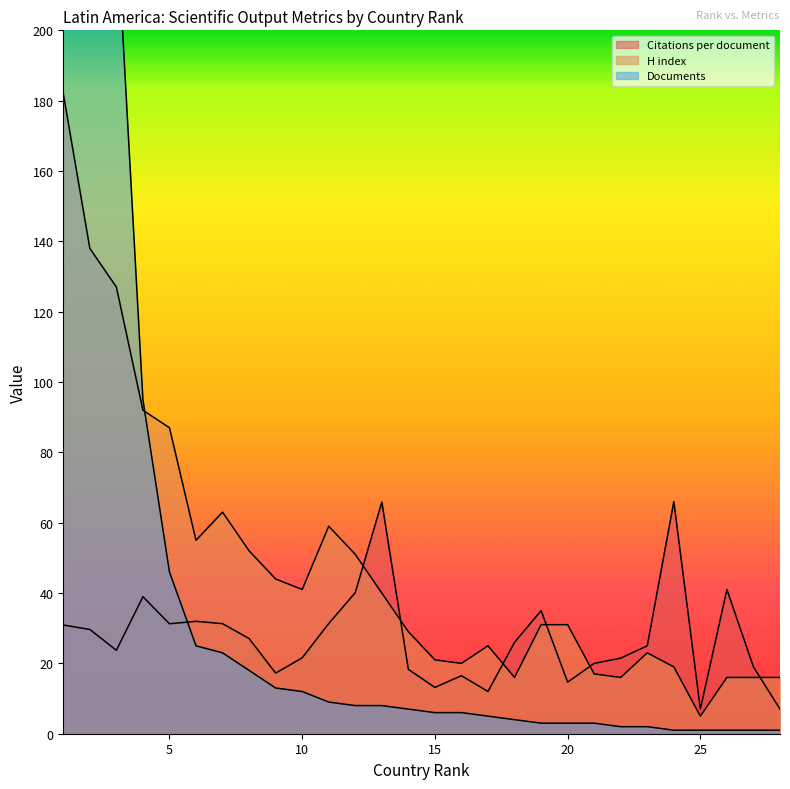

Does the chart display data point markers on the line(s)?

No